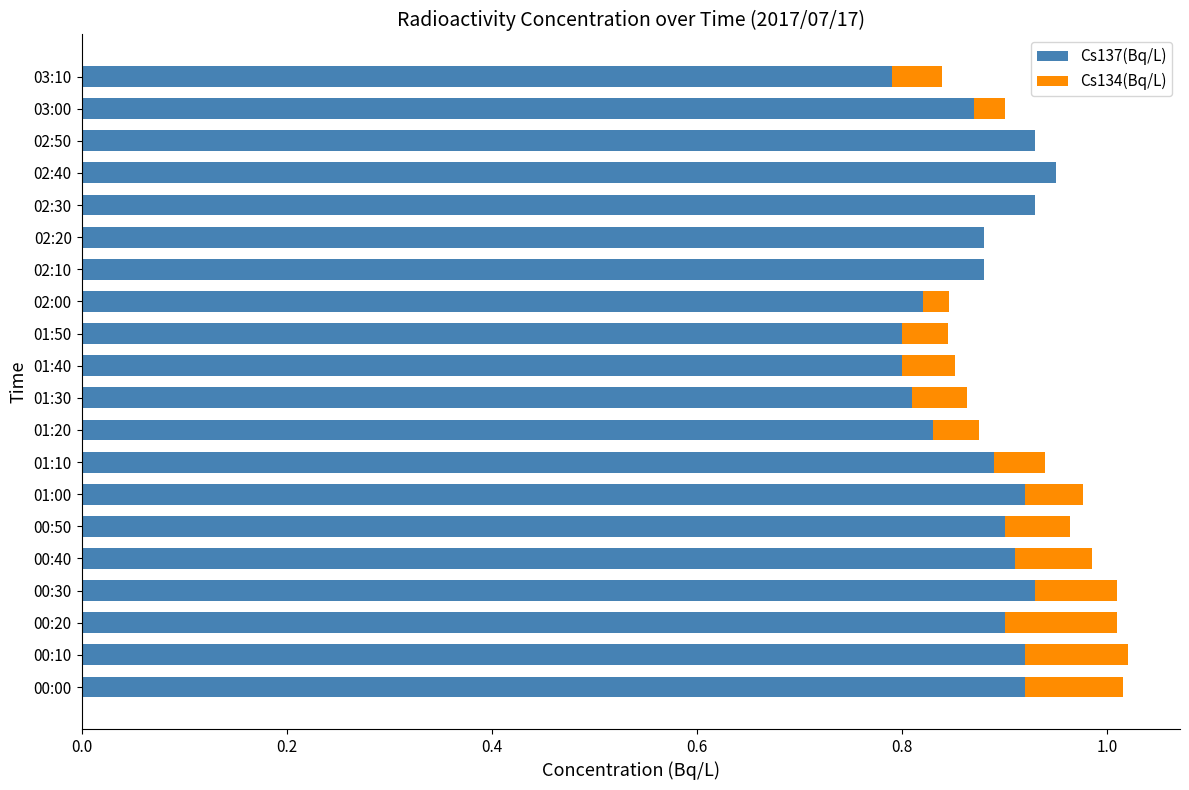

The Cs137(Bq/L) series shows 0.8 at 01:40. True or false?

True